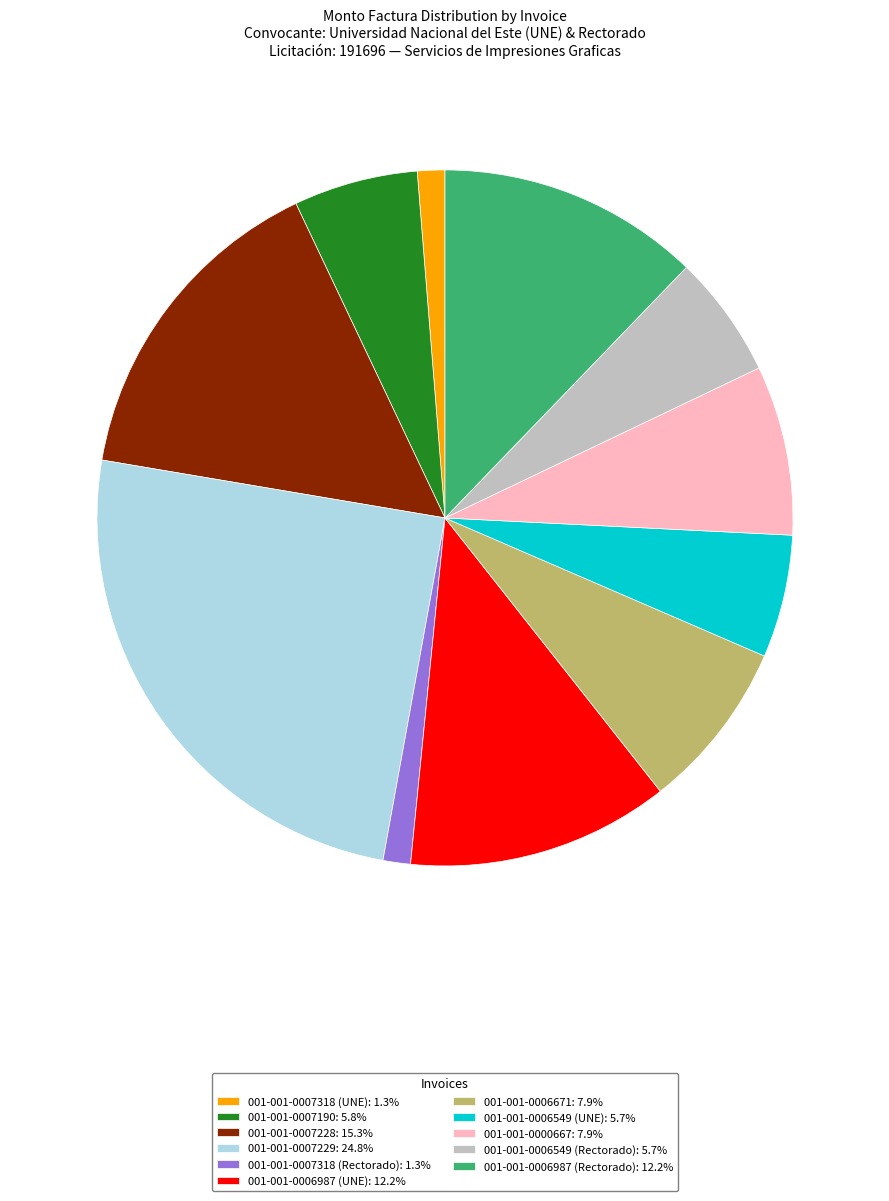

Do 001-001-0006987 (UNE): 12.2% and 001-001-0007229: 24.8% together represent more than half of the pie?

No